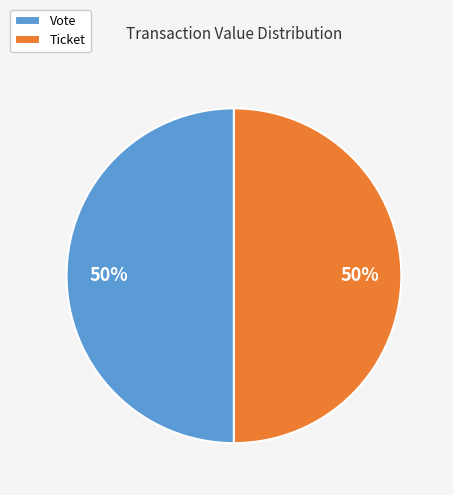

True or false: Ticket accounts for 50% of the total.

True